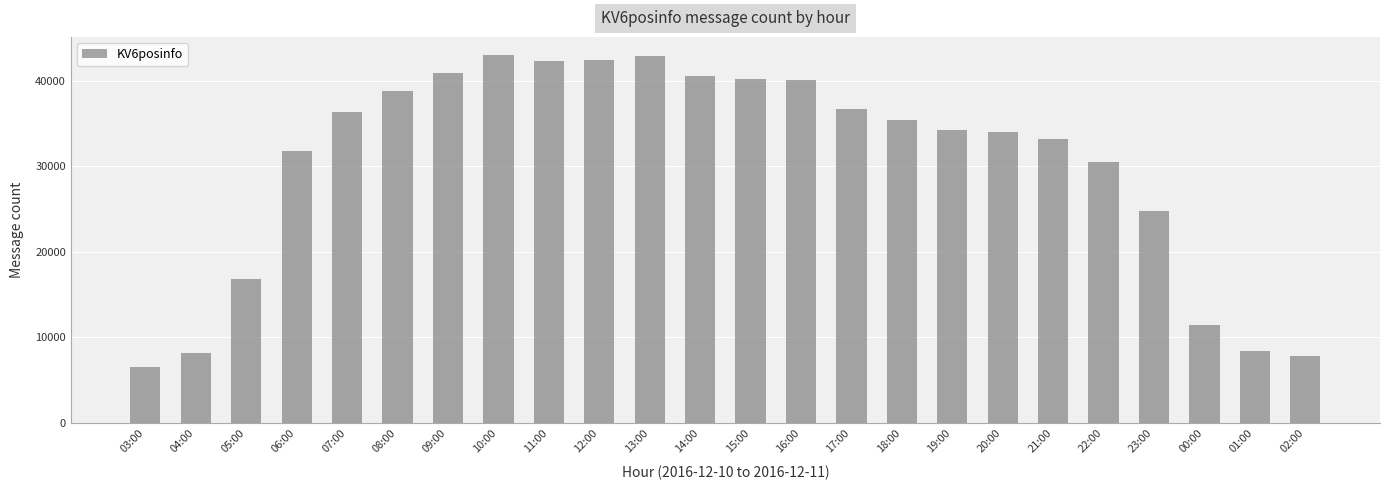

What is the ratio of the value at 19:00 to the value at 18:00?

1.0